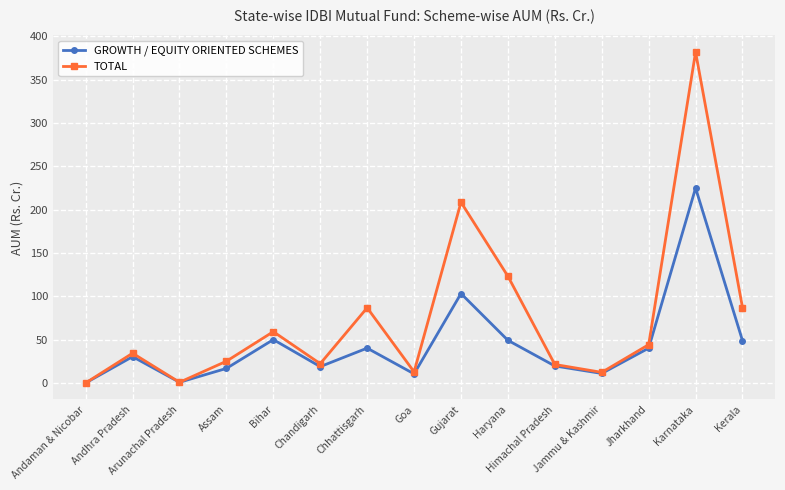

At which category does TOTAL reach its first local peak?

Andhra Pradesh